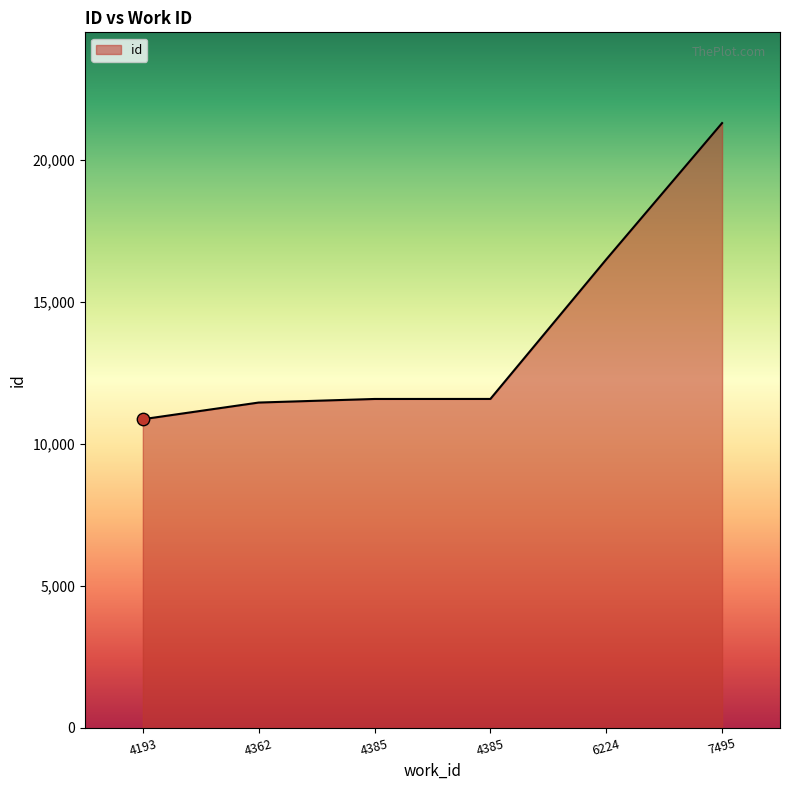

Between 4385 and 7495, which is larger?

7495